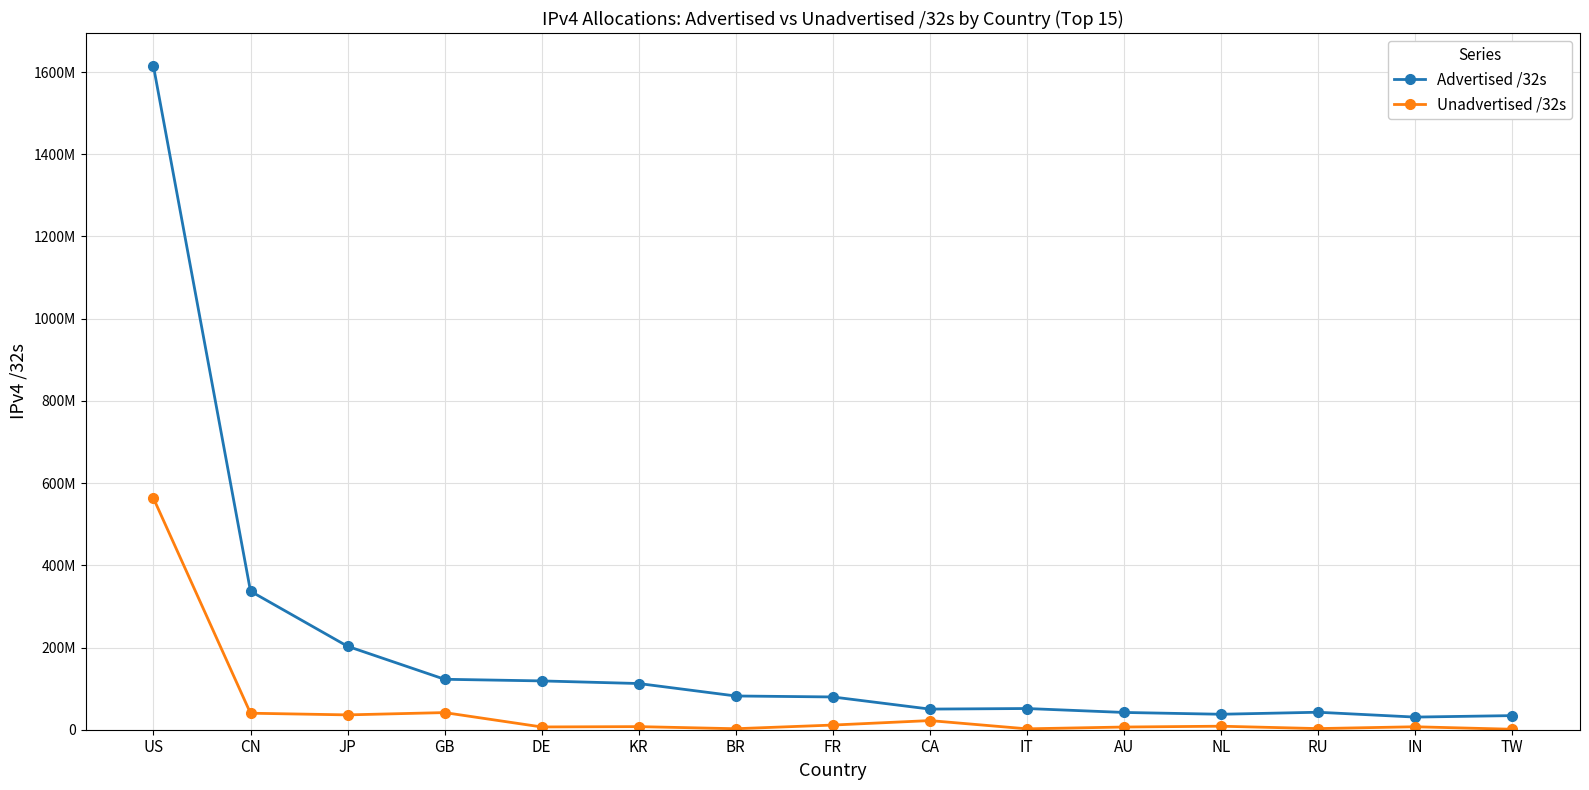

At which label does Advertised /32s reach its peak?

US